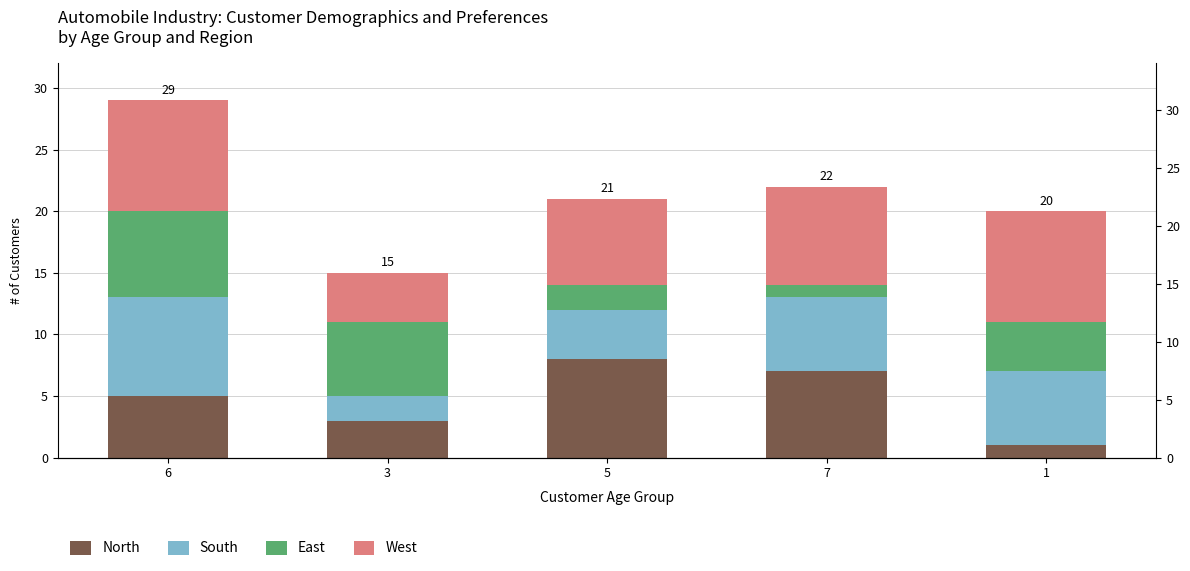

At which category is the sum across all series the highest?

6